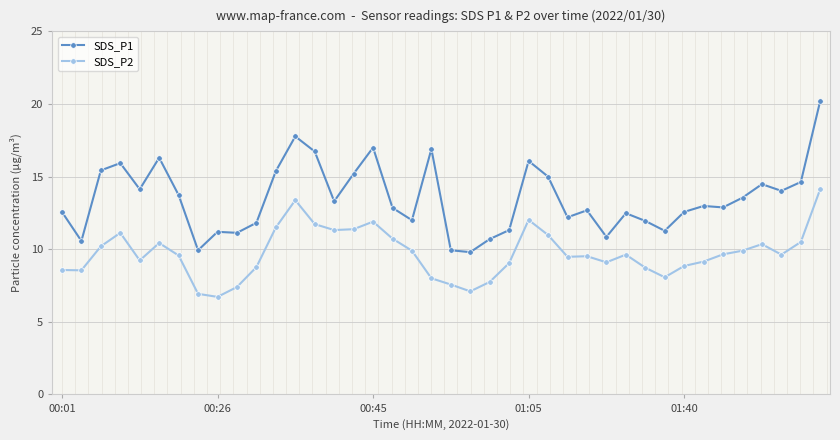

What is the minimum value for SDS_P1?

9.8